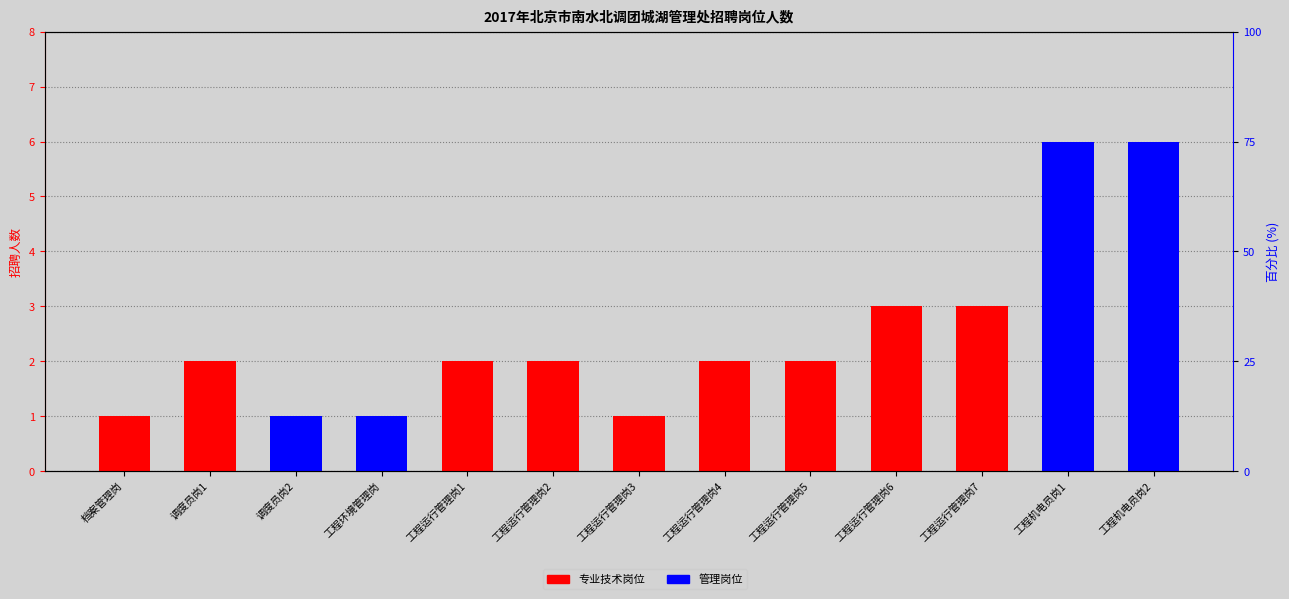

What position from the right is 工程运行管理岗3?

7